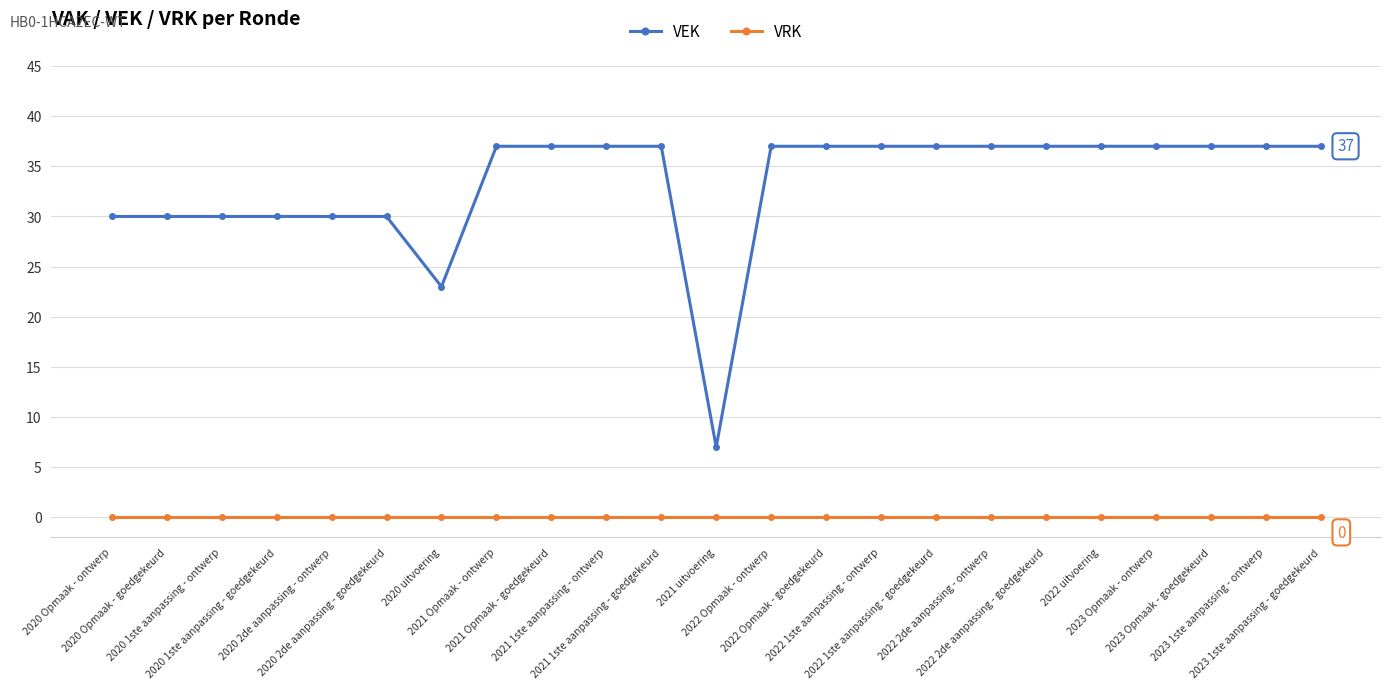

Reading left to right, list all the values displayed in this chart.

VEK: 2020 Opmaak - ontwerp=30	2020 Opmaak - goedgekeurd=30	2020 1ste aanpassing - ontwerp=30	2020 1ste aanpassing - goedgekeurd=30	2020 2de aanpassing - ontwerp=30	2020 2de aanpassing - goedgekeurd=30	2020 uitvoering=23	2021 Opmaak - ontwerp=37	2021 Opmaak - goedgekeurd=37	2021 1ste aanpassing - ontwerp=37	2021 1ste aanpassing - goedgekeurd=37	2021 uitvoering=7	2022 Opmaak - ontwerp=37	2022 Opmaak - goedgekeurd=37	2022 1ste aanpassing - ontwerp=37	2022 1ste aanpassing - goedgekeurd=37	2022 2de aanpassing - ontwerp=37	2022 2de aanpassing - goedgekeurd=37	2022 uitvoering=37	2023 Opmaak - ontwerp=37	2023 Opmaak - goedgekeurd=37	2023 1ste aanpassing - ontwerp=37	2023 1ste aanpassing - goedgekeurd=37
VRK: 2020 Opmaak - ontwerp=0	2020 Opmaak - goedgekeurd=0	2020 1ste aanpassing - ontwerp=0	2020 1ste aanpassing - goedgekeurd=0	2020 2de aanpassing - ontwerp=0	2020 2de aanpassing - goedgekeurd=0	2020 uitvoering=0	2021 Opmaak - ontwerp=0	2021 Opmaak - goedgekeurd=0	2021 1ste aanpassing - ontwerp=0	2021 1ste aanpassing - goedgekeurd=0	2021 uitvoering=0	2022 Opmaak - ontwerp=0	2022 Opmaak - goedgekeurd=0	2022 1ste aanpassing - ontwerp=0	2022 1ste aanpassing - goedgekeurd=0	2022 2de aanpassing - ontwerp=0	2022 2de aanpassing - goedgekeurd=0	2022 uitvoering=0	2023 Opmaak - ontwerp=0	2023 Opmaak - goedgekeurd=0	2023 1ste aanpassing - ontwerp=0	2023 1ste aanpassing - goedgekeurd=0